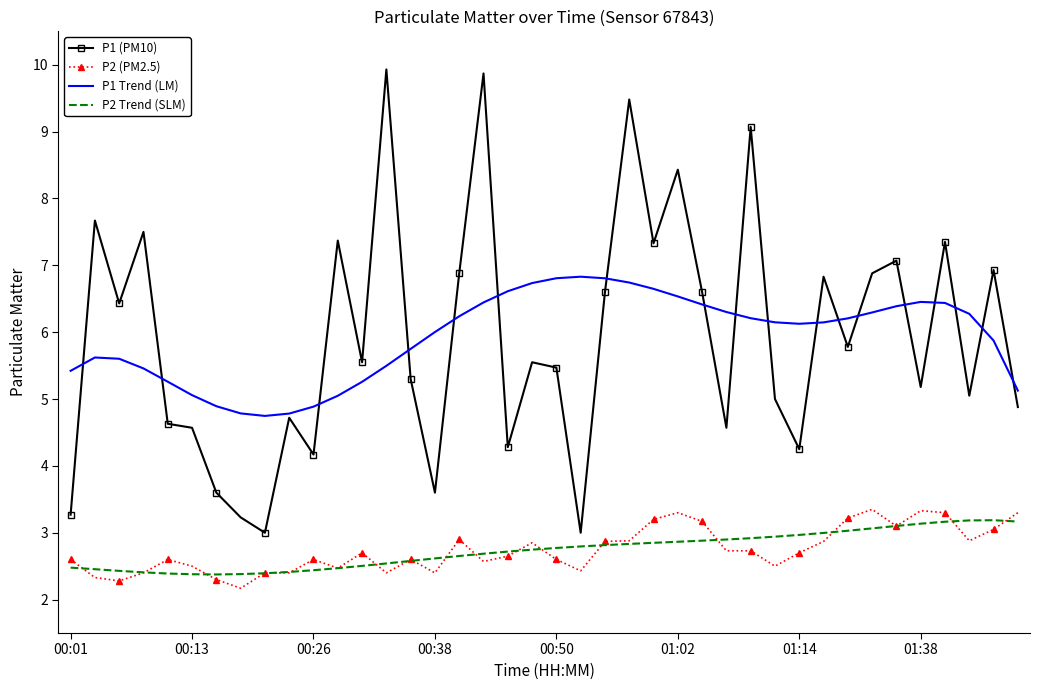

True or false: P2 (PM2.5) has more than 0 interior local peaks.

True